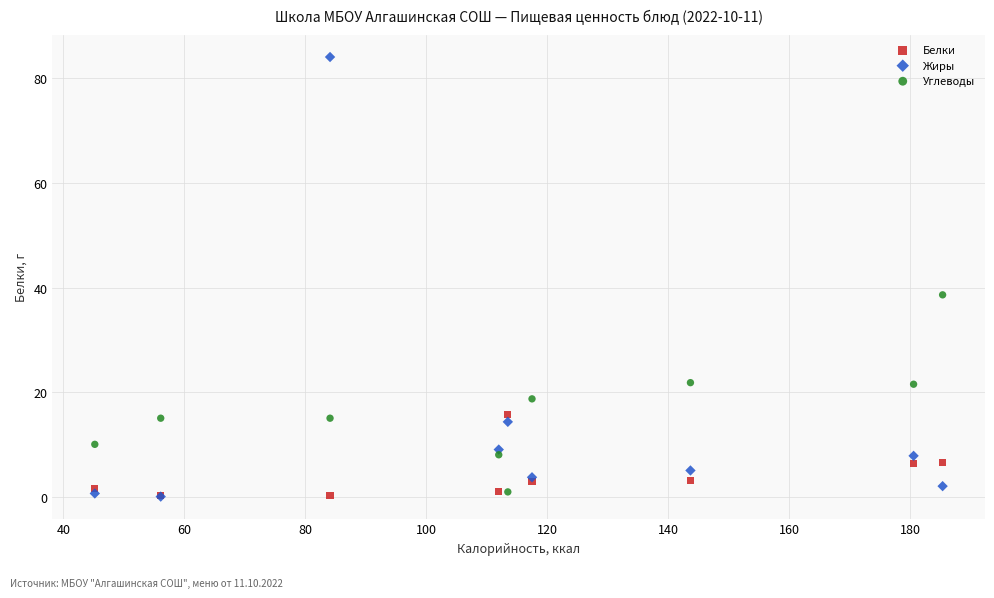

Which series reaches the maximum Y coordinate?

Жиры